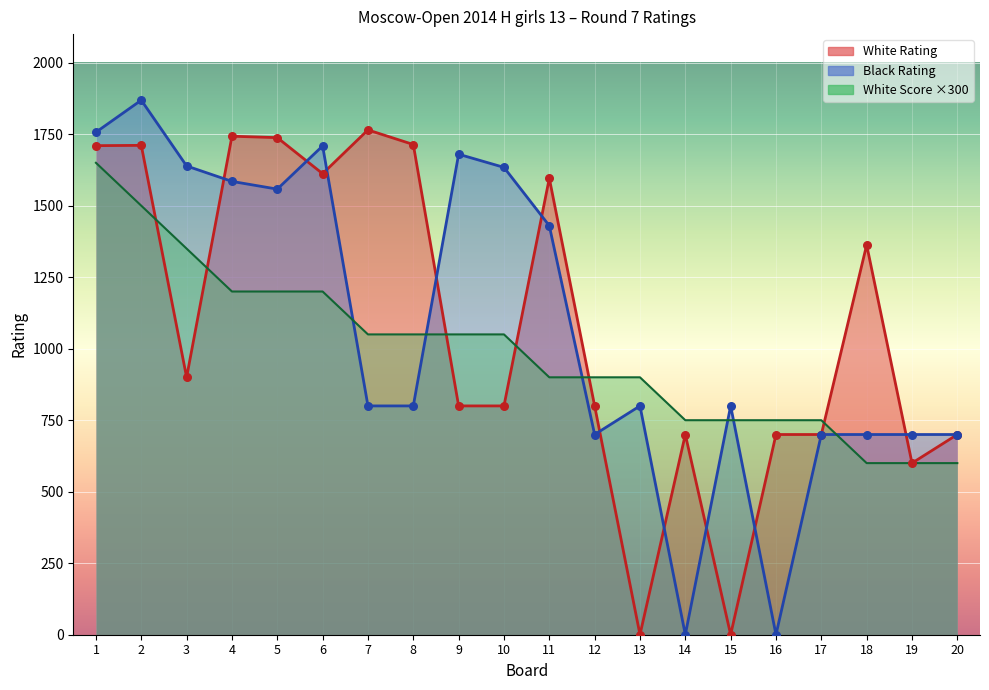

At how many categories does at least one series exceed 538?

20